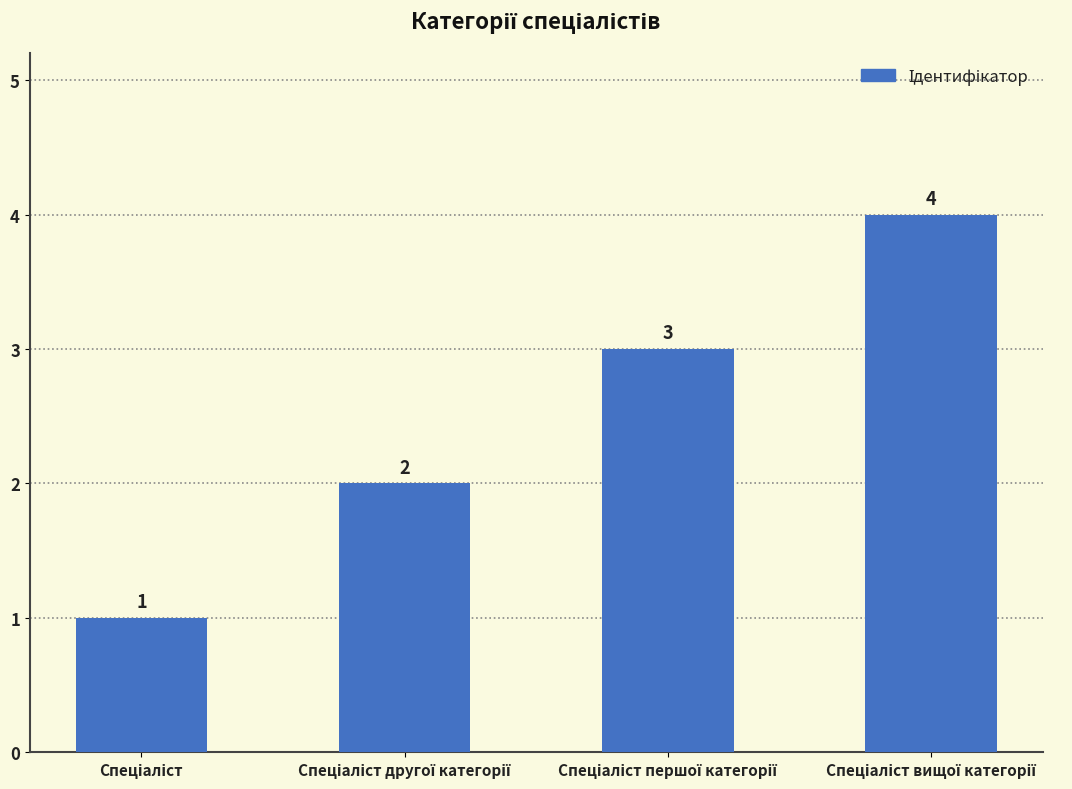

What is the maximum value shown in the chart?

4